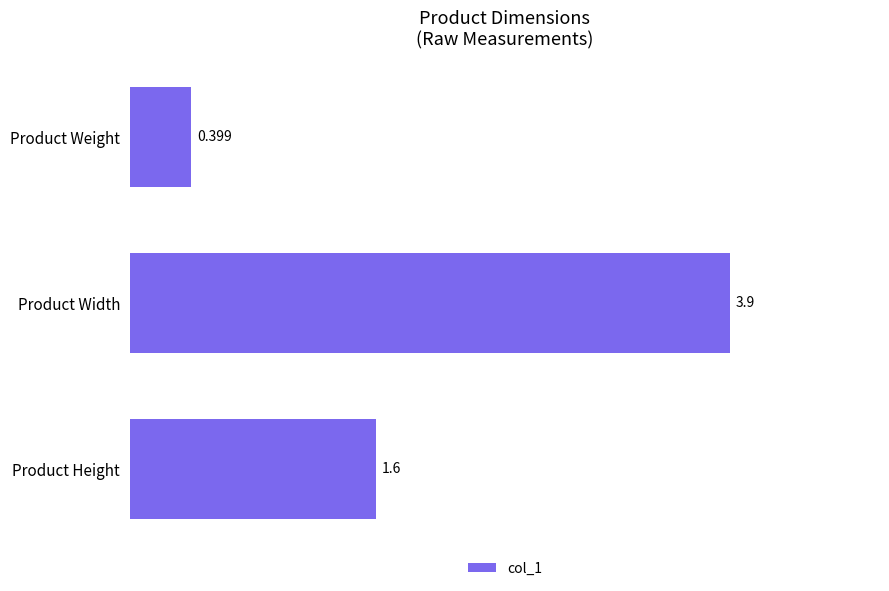

Which has a higher value, Product Width or Product Height?

Product Width